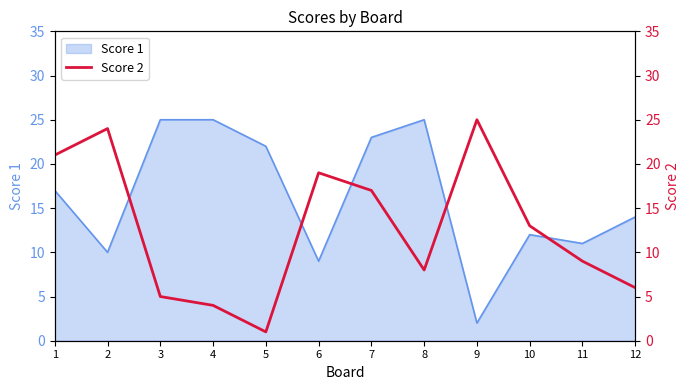

True or false: there are more than 0 points higher than both neighbors.

True